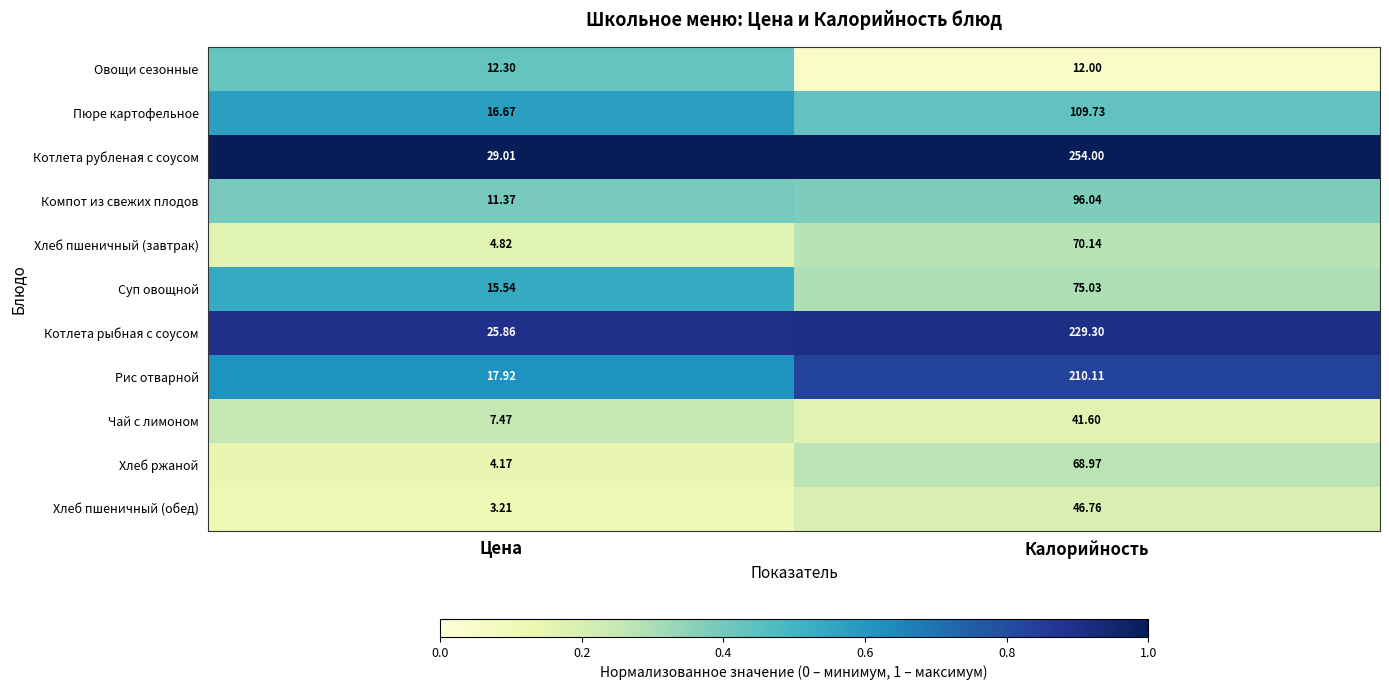

Which series changed the most between Цена and Калорийность?

Котлета рубленая с соусом